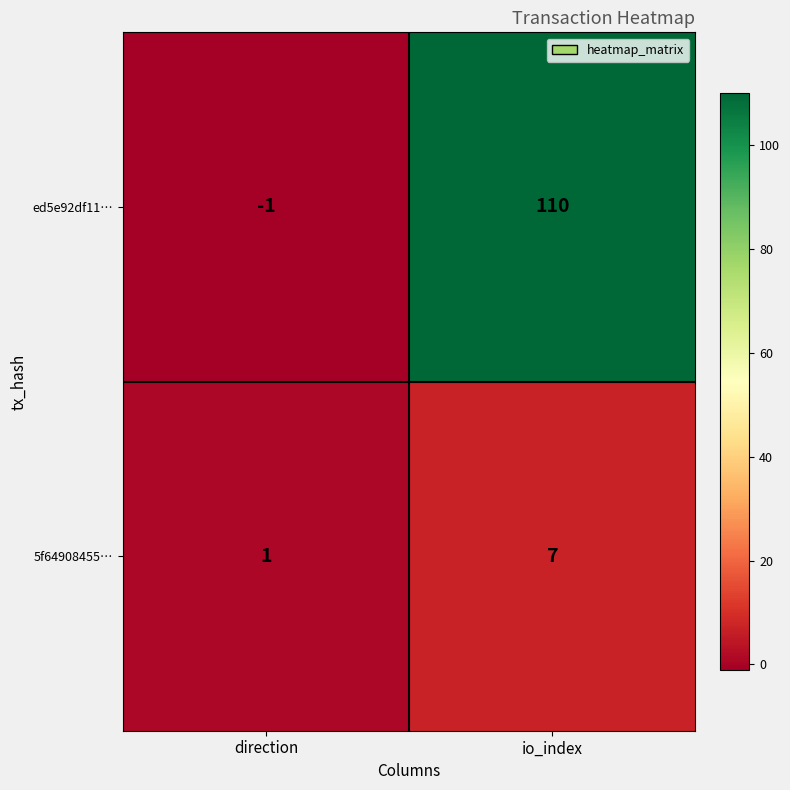

How many data points does each series have?

2